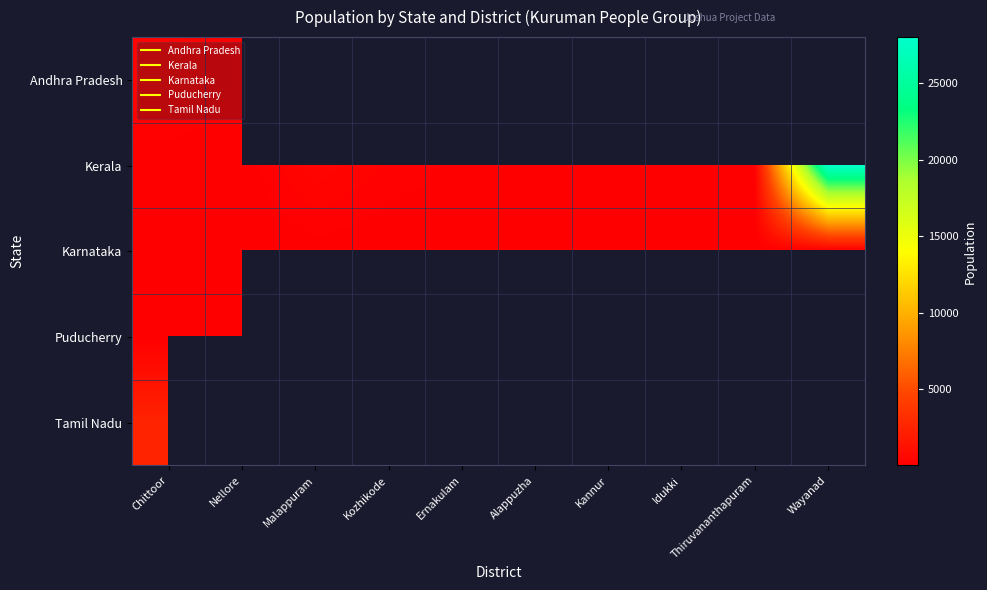

Which category has the highest value across all series?

Wayanad